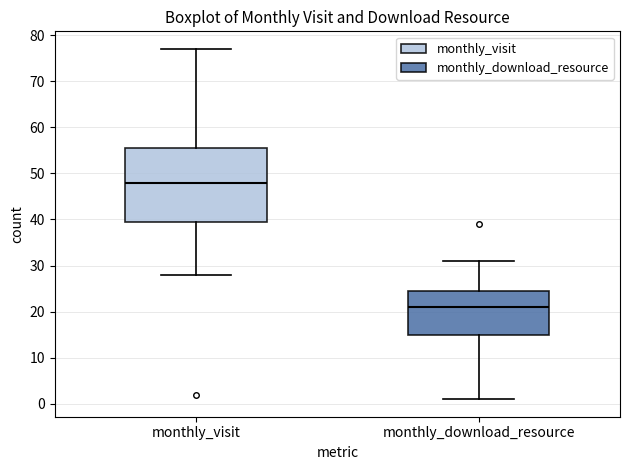

Which box's median line is the lowest?

monthly_download_resource